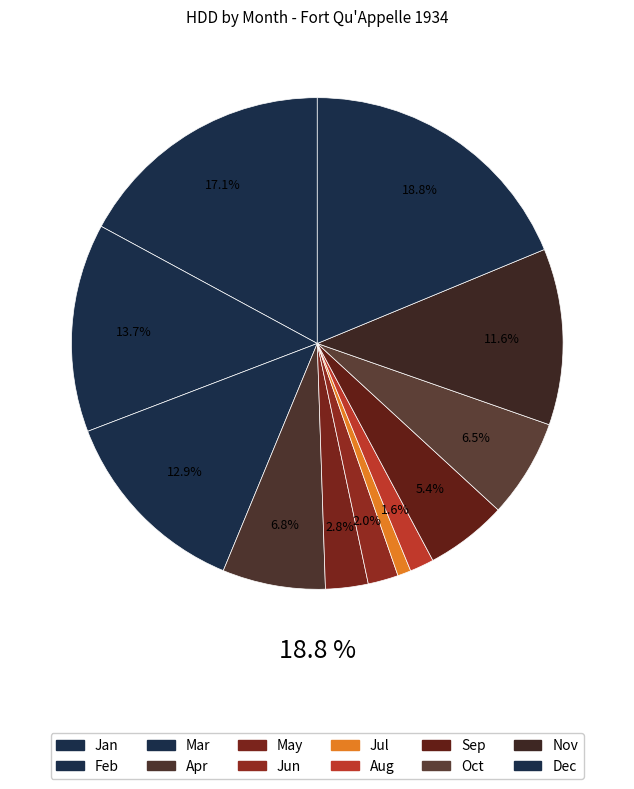

How many slices are in this pie chart?

12